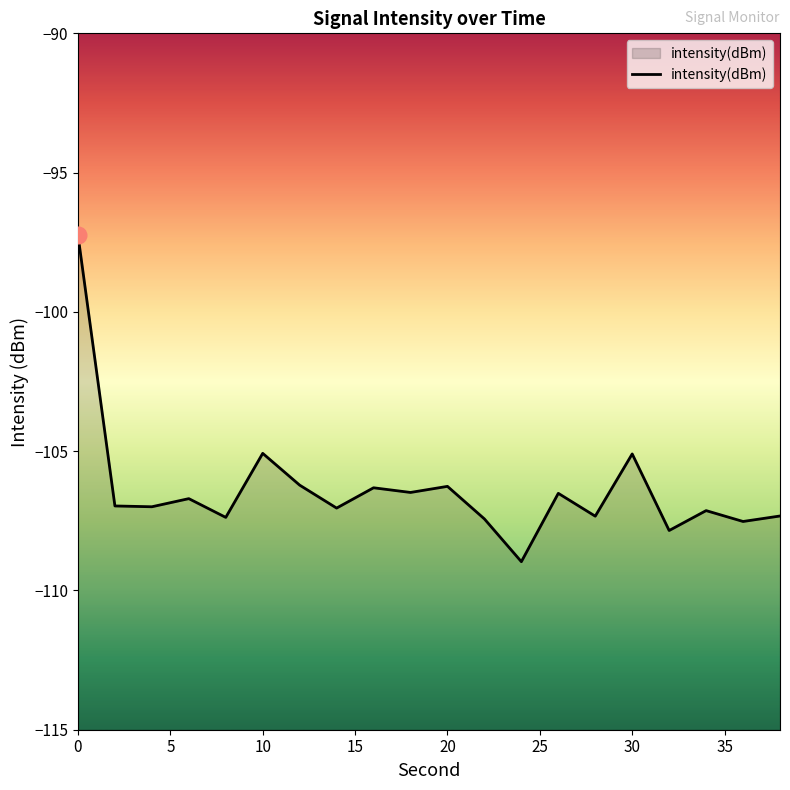

What is the smallest value displayed?

-109.0